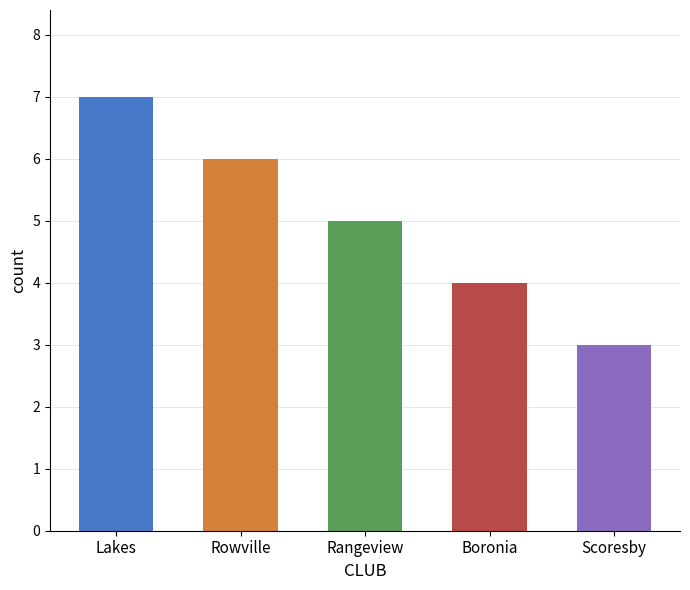

What value does the data have at Boronia?

4